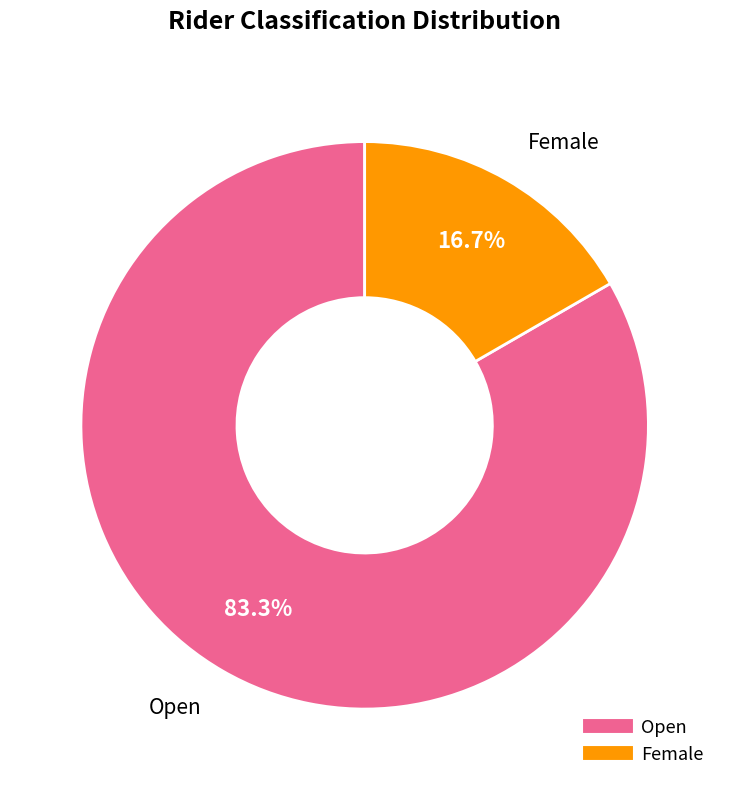

The Female slice represents 17% of the pie. True or false?

True